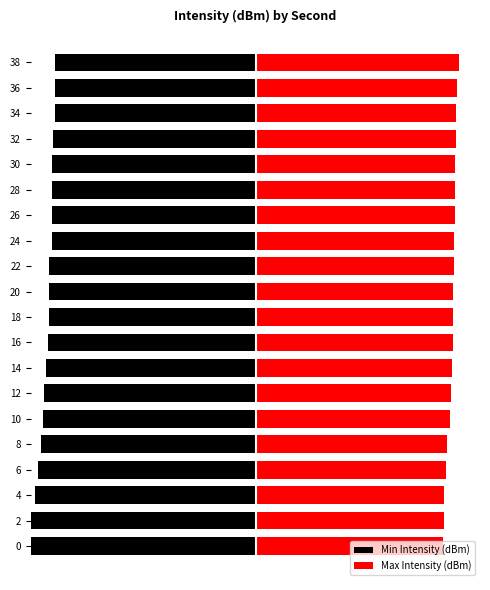

The value of Max Intensity (dBm) at 14 is 120.6. True or false?

True